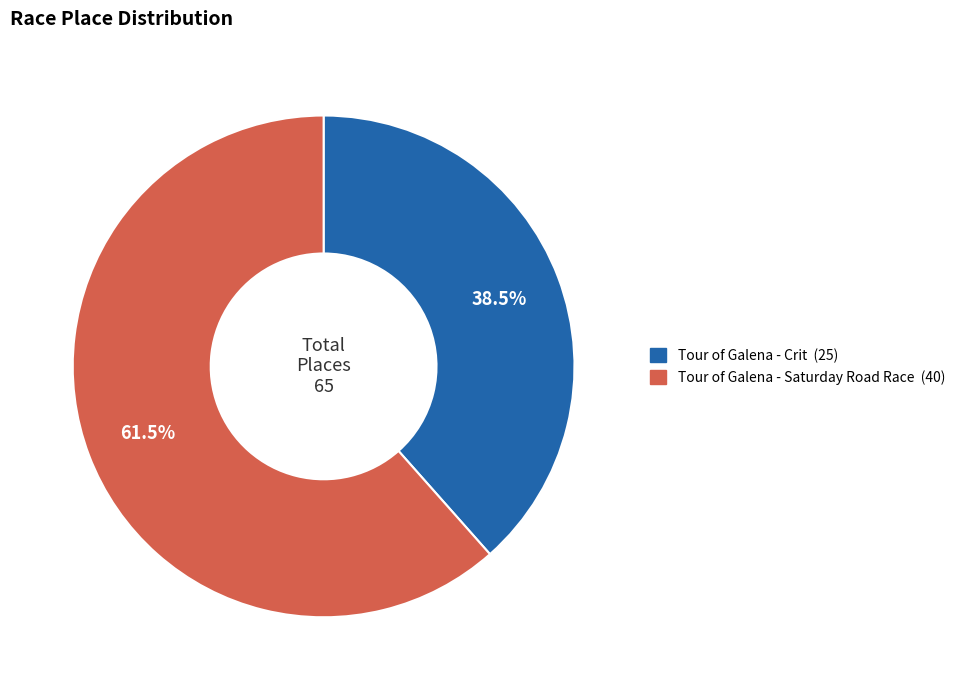

Is there a majority slice in this chart?

Yes